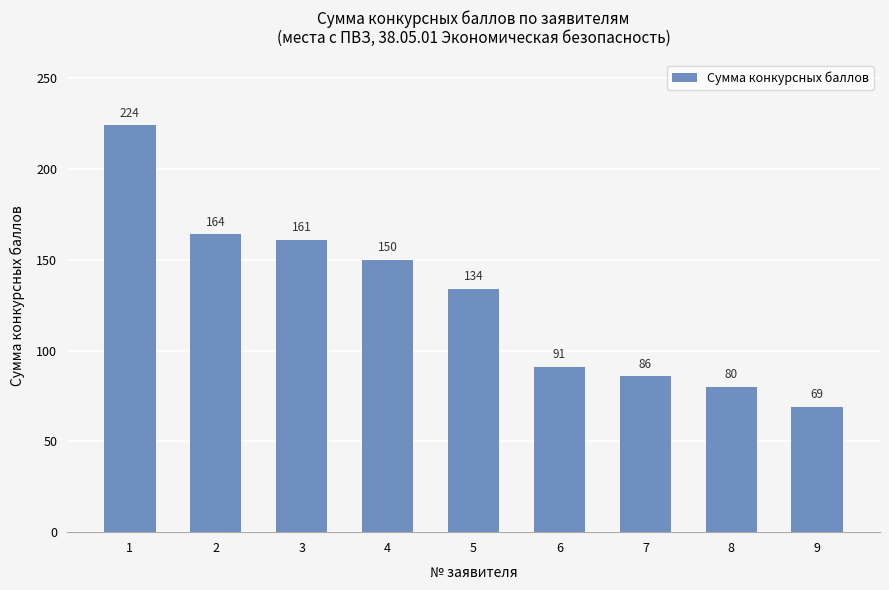

What is the average value?

129